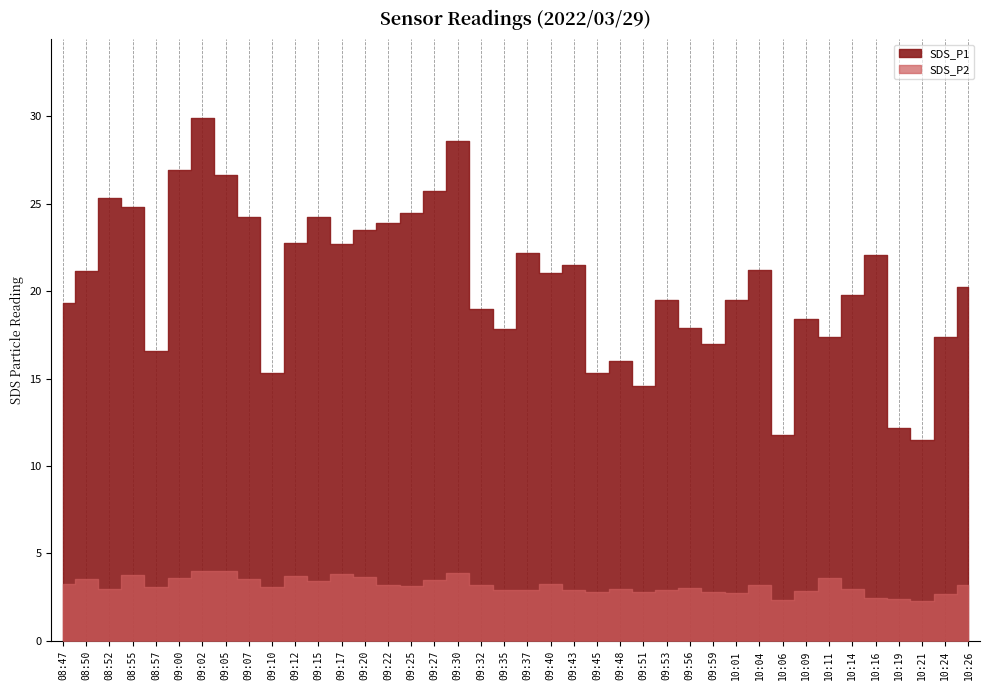

Reading right to left, transcribe all the data shown in this chart.

SDS_P1: 10:26=20.2	10:24=17.4	10:21=11.5	10:19=12.2	10:16=22.1	10:14=19.8	10:11=17.4	10:09=18.4	10:06=11.8	10:04=21.2	10:01=19.5	09:59=16.9	09:56=17.9	09:53=19.5	09:51=14.6	09:48=16.0	09:45=15.3	09:43=21.5	09:40=21.0	09:37=22.2	09:35=17.8	09:32=19.0	09:30=28.6	09:27=25.7	09:25=24.4	09:22=23.9	09:20=23.5	09:17=22.7	09:15=24.2	09:12=22.8	09:10=15.3	09:07=24.2	09:05=26.6	09:02=29.9	09:00=26.9	08:57=16.6	08:55=24.8	08:52=25.3	08:50=21.1	08:47=19.3
SDS_P2: 10:26=3.2	10:24=2.7	10:21=2.3	10:19=2.4	10:16=2.5	10:14=3.0	10:11=3.6	10:09=2.9	10:06=2.4	10:04=3.2	10:01=2.8	09:59=2.8	09:56=3.0	09:53=2.9	09:51=2.8	09:48=3.0	09:45=2.8	09:43=2.9	09:40=3.3	09:37=2.9	09:35=2.9	09:32=3.2	09:30=3.9	09:27=3.5	09:25=3.1	09:22=3.2	09:20=3.6	09:17=3.8	09:15=3.4	09:12=3.7	09:10=3.1	09:07=3.5	09:05=4.0	09:02=4.0	09:00=3.6	08:57=3.1	08:55=3.8	08:52=3.0	08:50=3.5	08:47=3.2